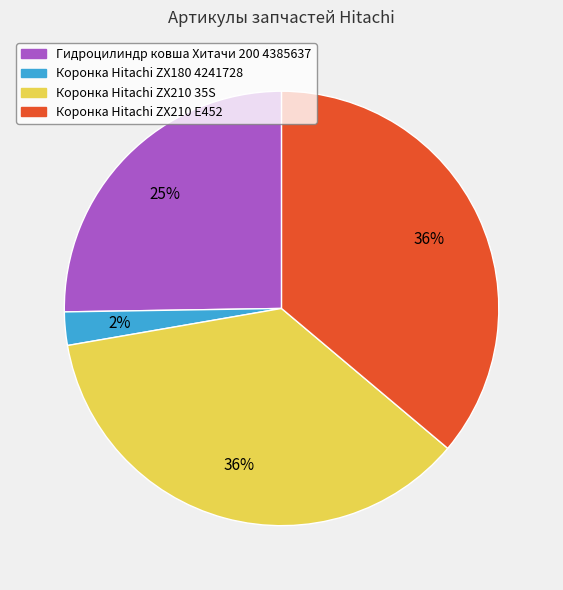

What percentage is the Коронка Hitachi ZX180 4241728 slice, to the nearest percent?

2%